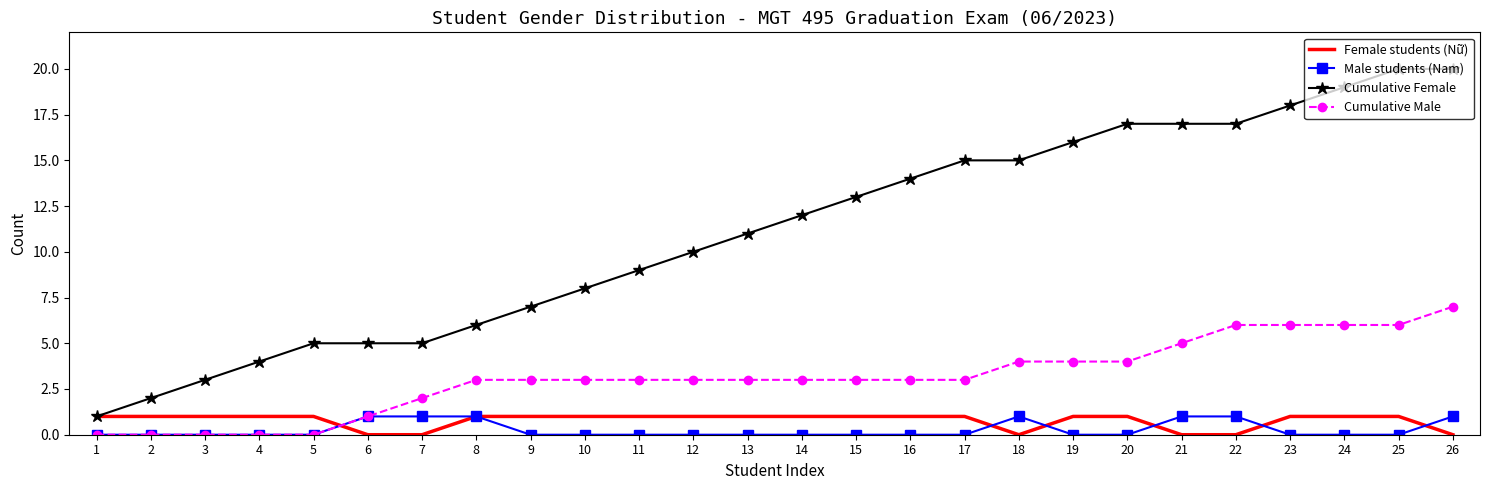

Read the Cumulative Male value at 17.

3